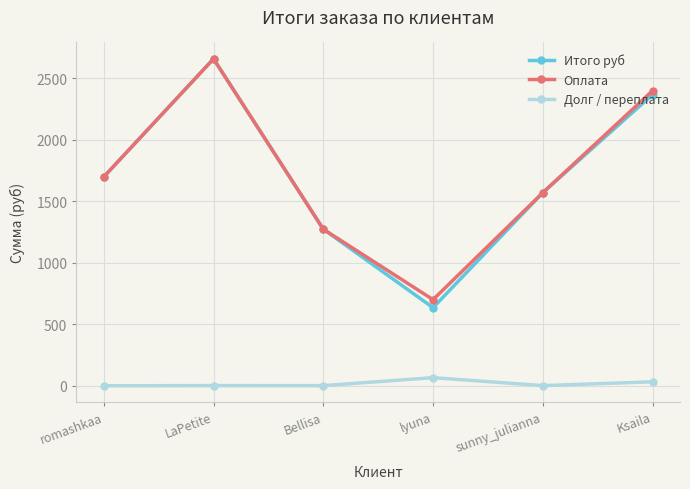

Read the Долг / переплата value at romashkaa.

-0.4